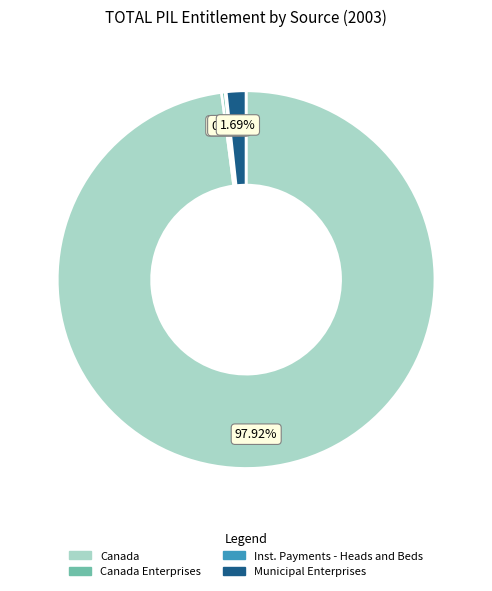

Which category has the biggest portion of the pie?

Canada